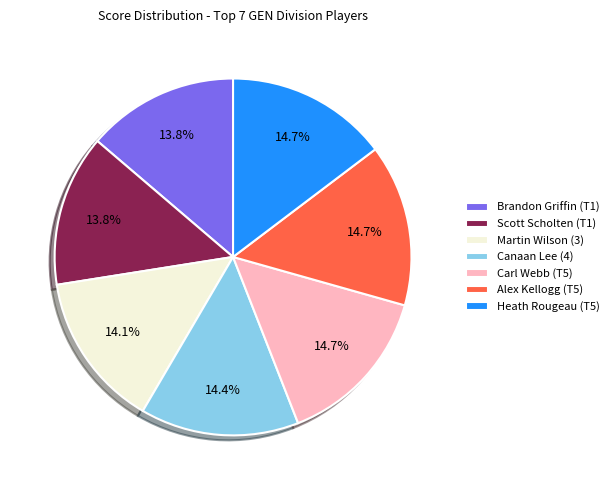

What is the ratio of the value at Alex Kellogg (T5) to the value at Canaan Lee (4)?

1.0